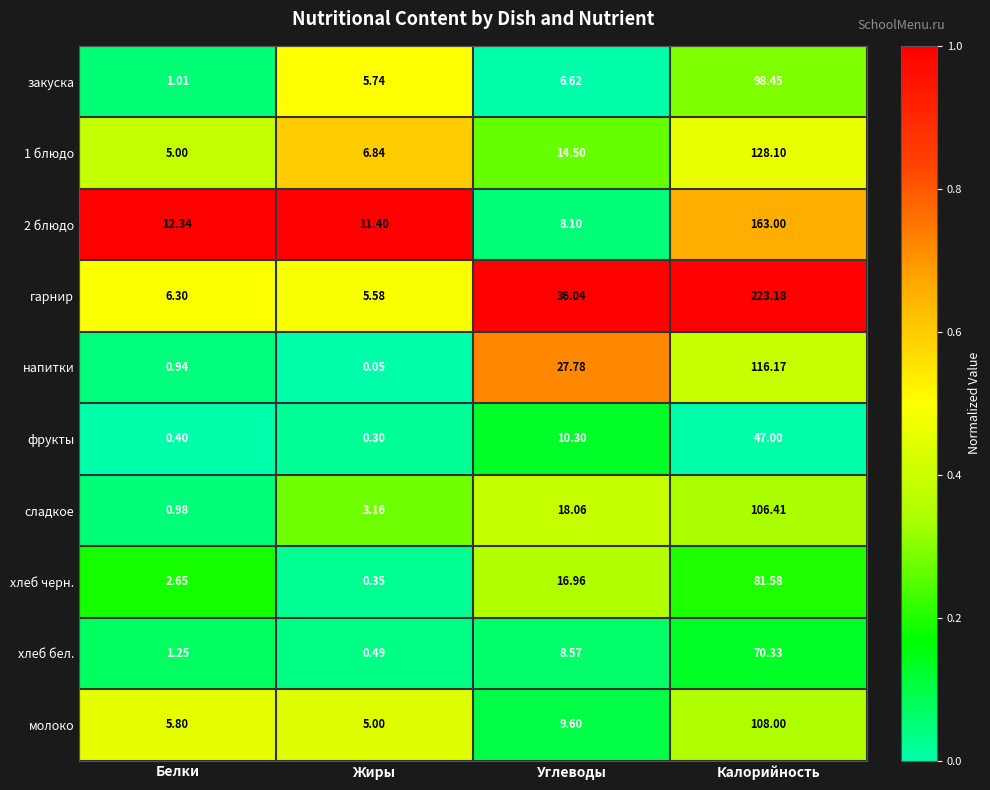

What is the difference between the highest and lowest values at Белки?

11.9